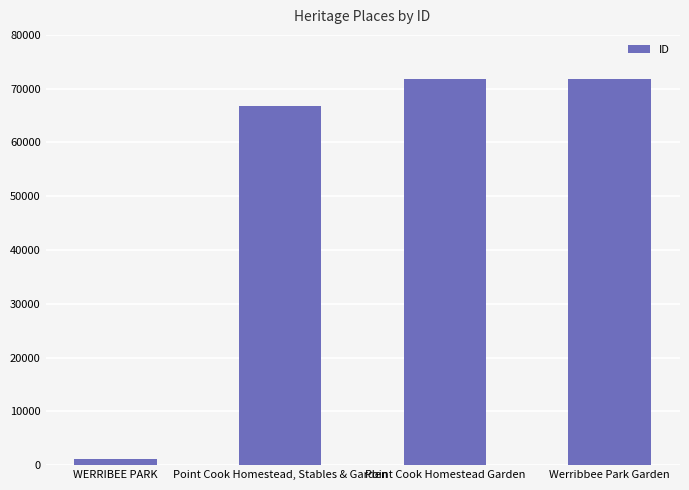

Read the value at Point Cook Homestead, Stables & Garden.

66867